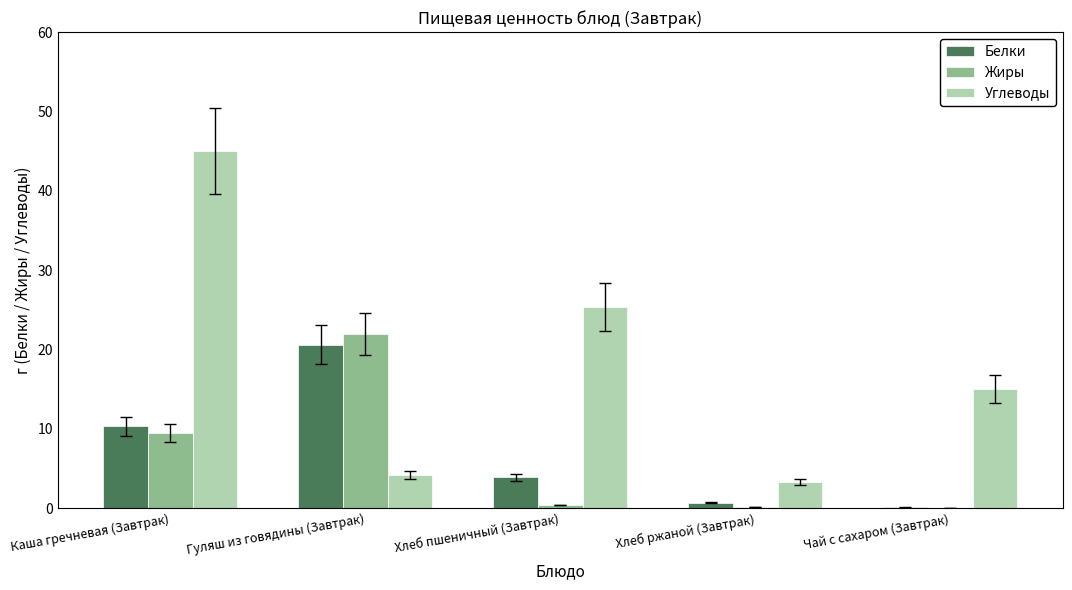

What is the total value across all series at Каша гречневая (Завтрак)?

64.8